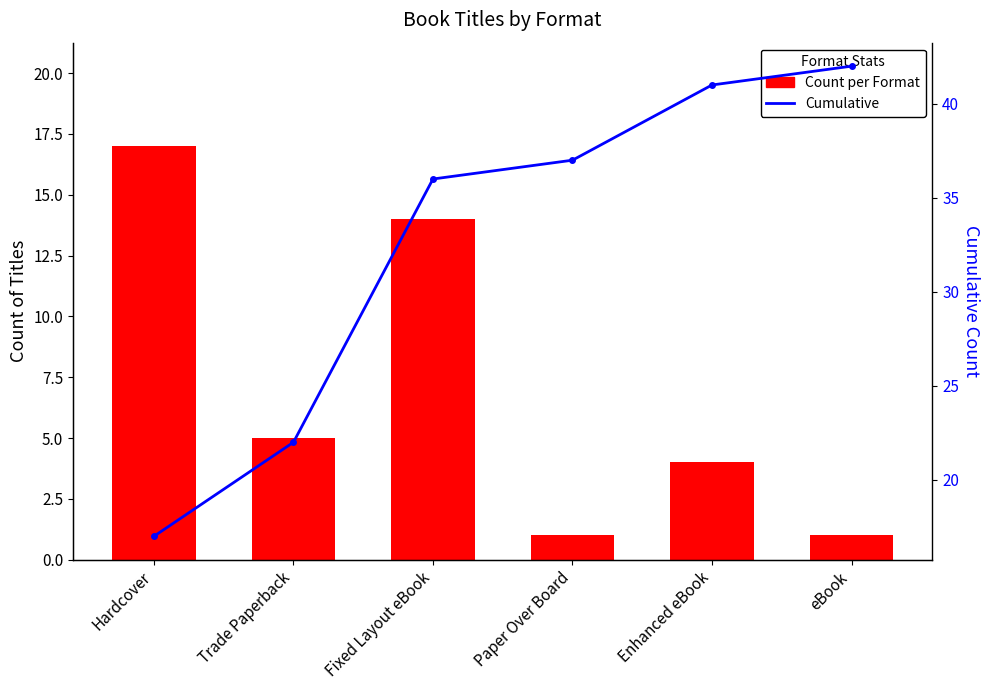

Is the value of Cumulative at Trade Paperback greater than the value of Hardcover & others at Fixed Layout eBook?

Yes